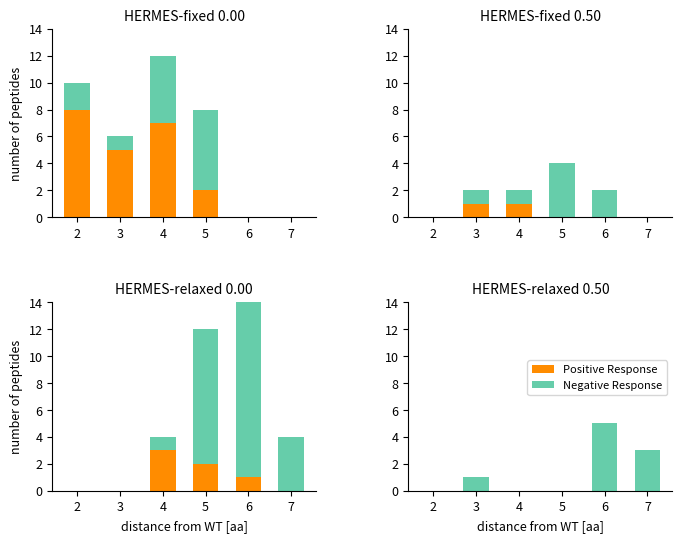

What is the sum of all Negative Response values?

9